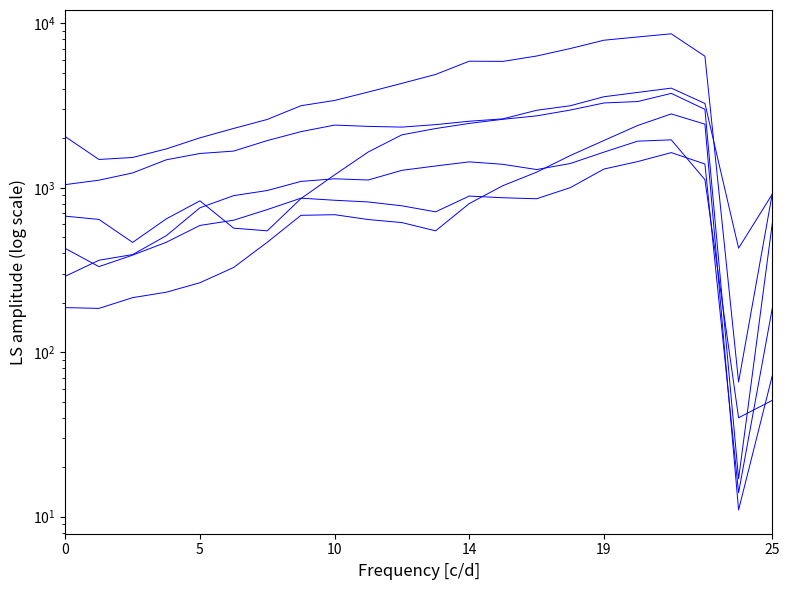

True or false: New Zealand and Japan cross at least once.

False